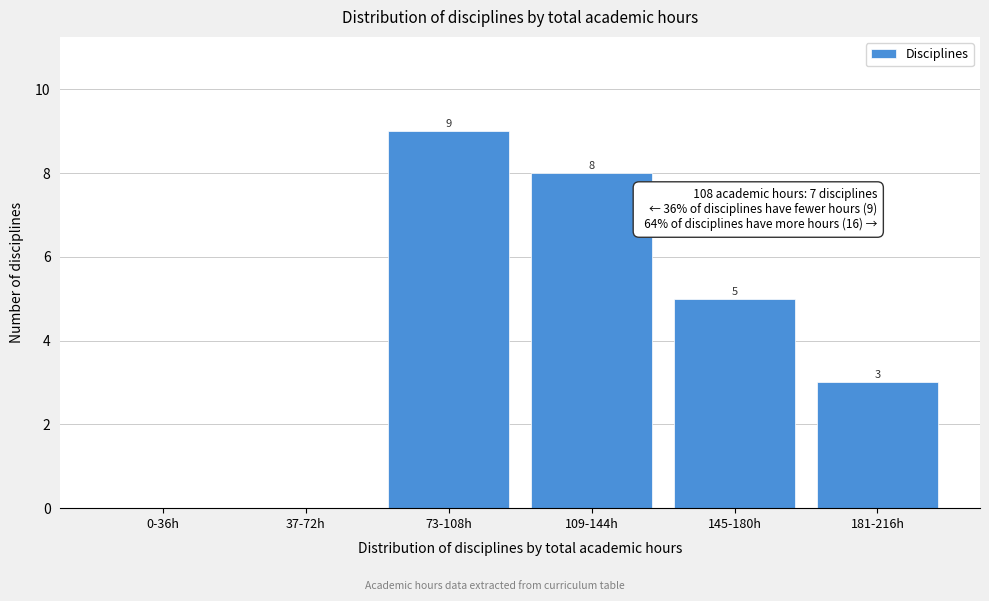

Reading left to right, extract all data points from this chart.

0-36h=0	37-72h=0	73-108h=9	109-144h=8	145-180h=5	181-216h=3